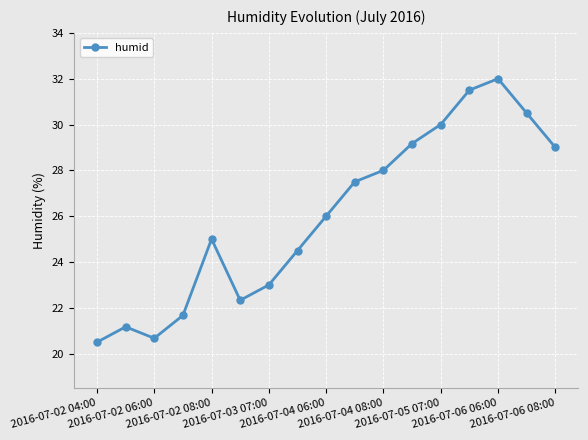

Reading right to left, extract all data points from this chart.

29.0	30.5	32.0	31.5	30.0	29.2	28.0	27.5	26.0	24.5	23.0	22.3	25.0	21.7	20.7	21.2	20.5